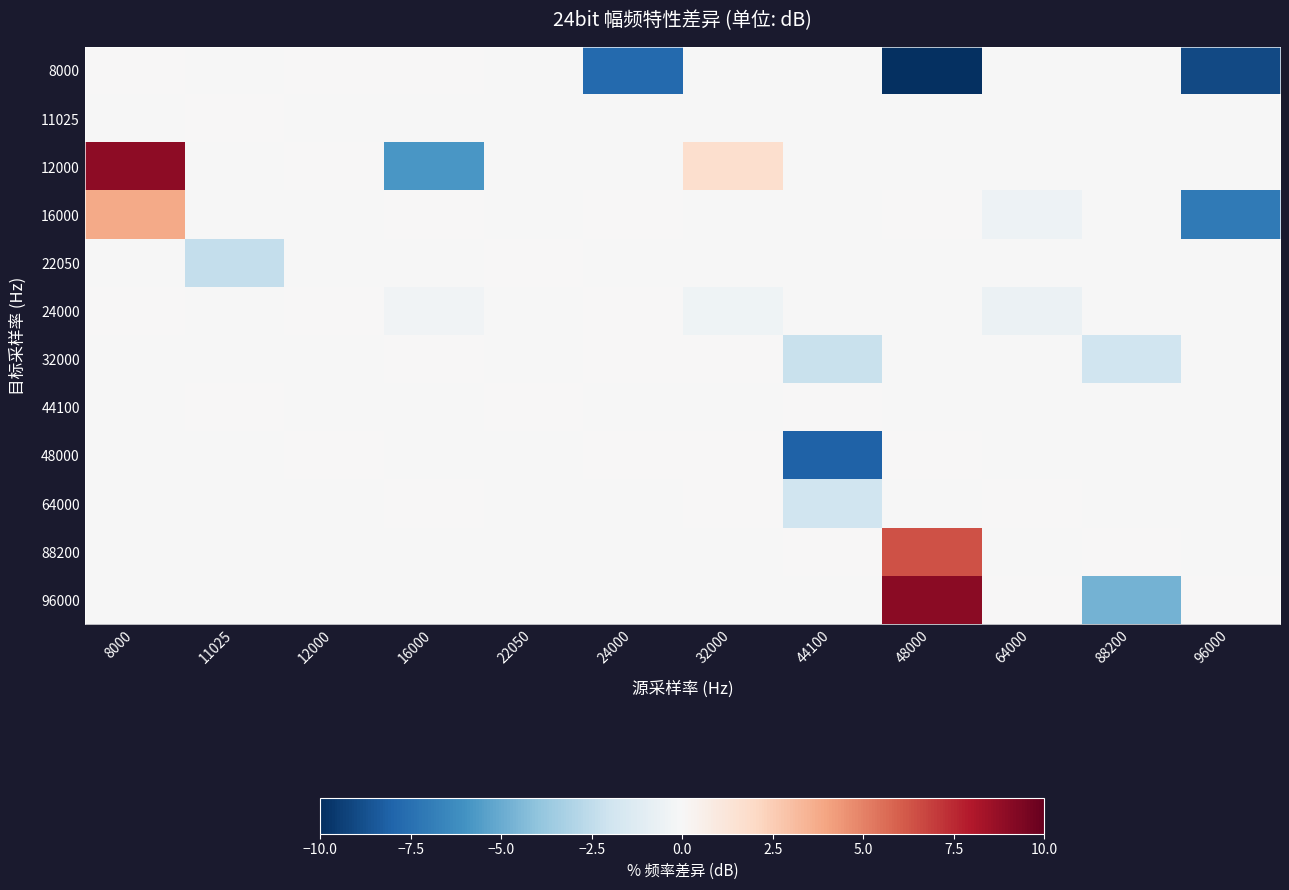

Which label corresponds to the largest value in the chart?

48000